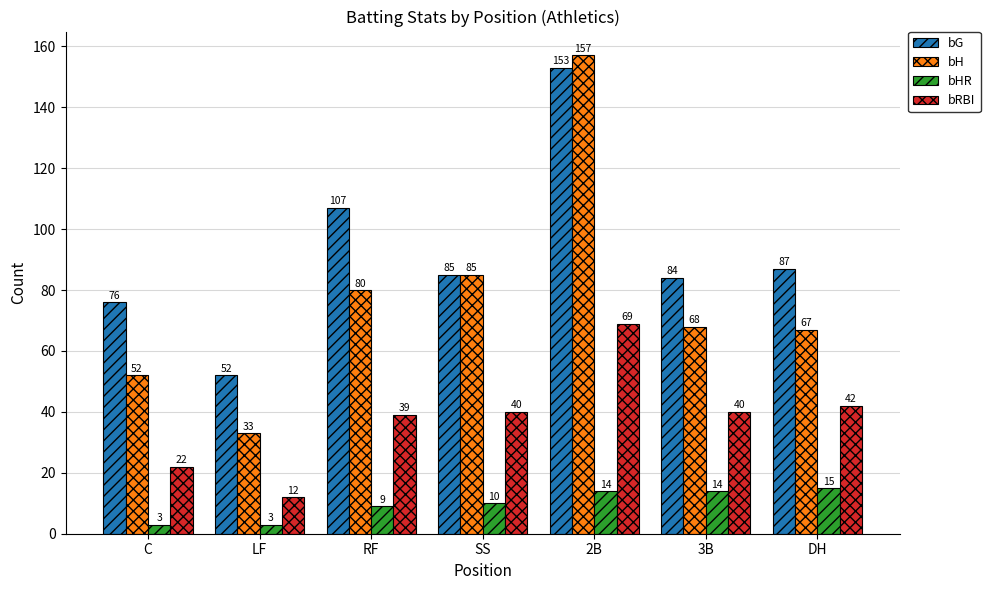

True or false: bHR has a value of 3 at C.

True